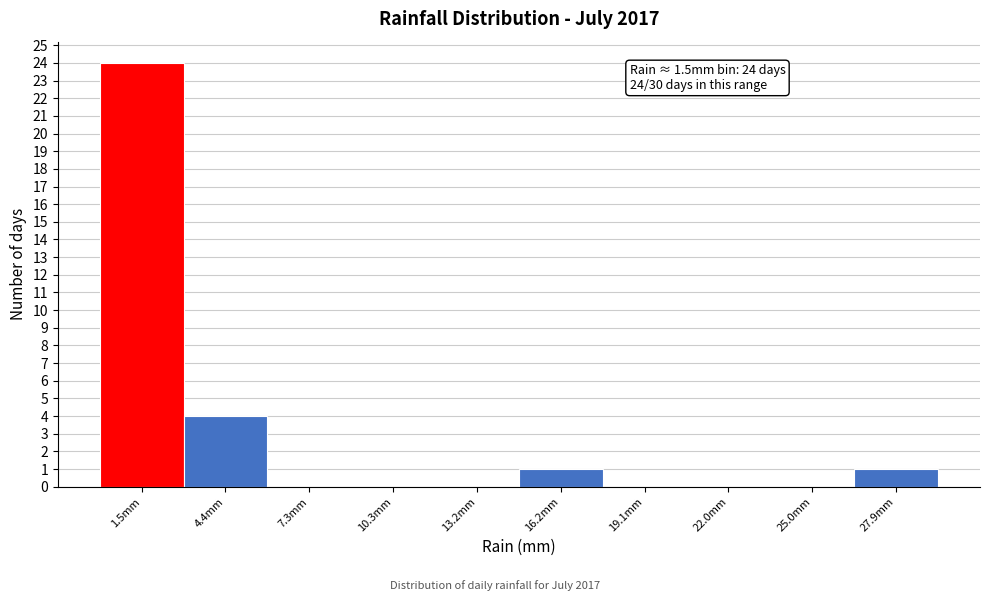

Which range on the x-axis has the tallest bar?

0.0 to 3.0